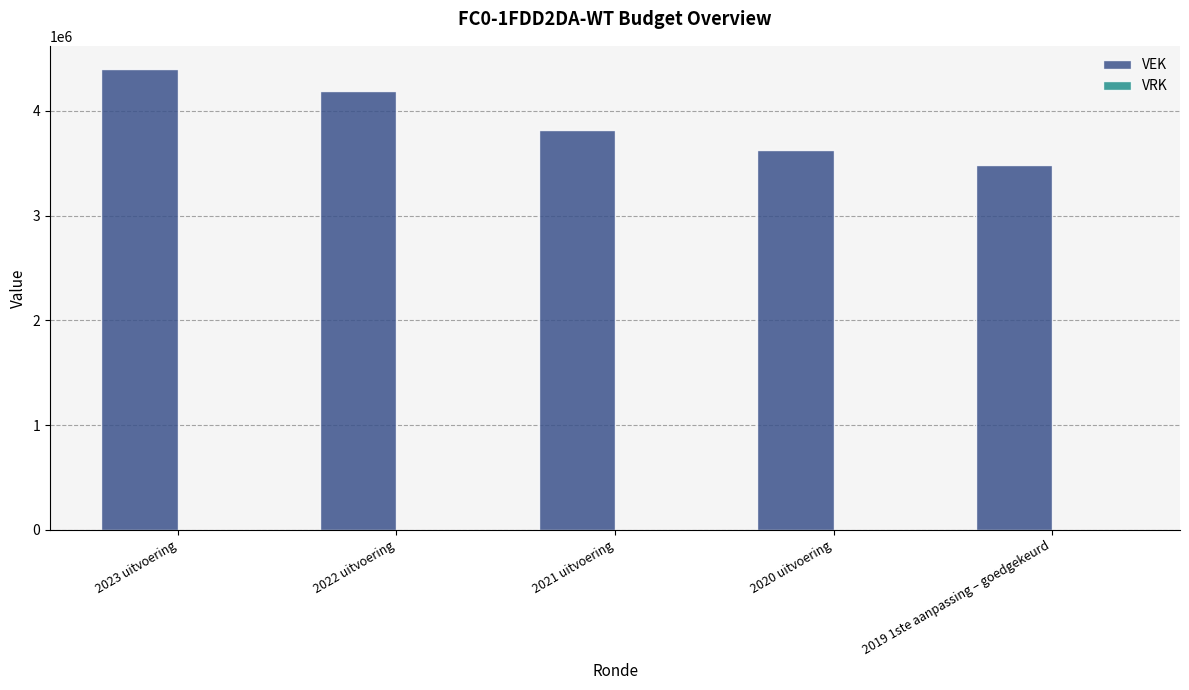

Rank the categories by value from highest to lowest.

2023 uitvoering, 2022 uitvoering, 2021 uitvoering, 2020 uitvoering, 2019 1ste aanpassing – goedgekeurd